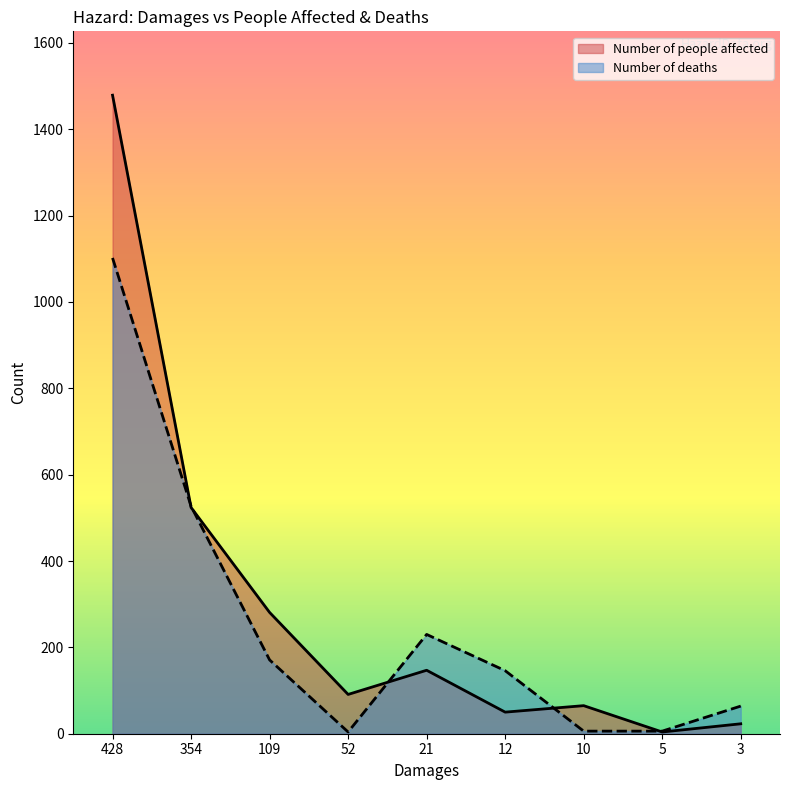

What is the maximum value for Number of people affected?

1479